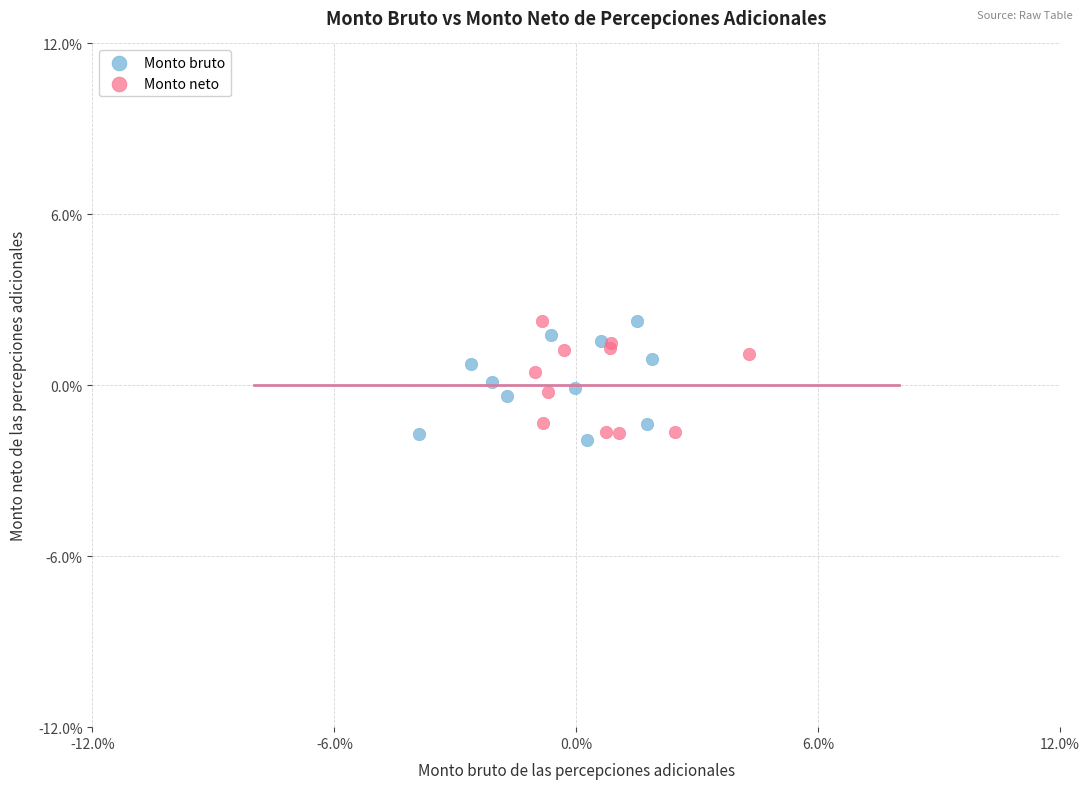

What are all the series names shown in the legend?

Monto bruto, Monto neto